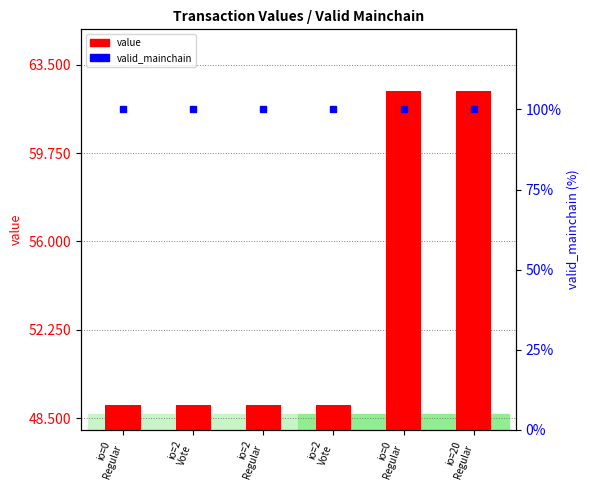

What is the label of the 3rd bar from the left?

io=2
Regular